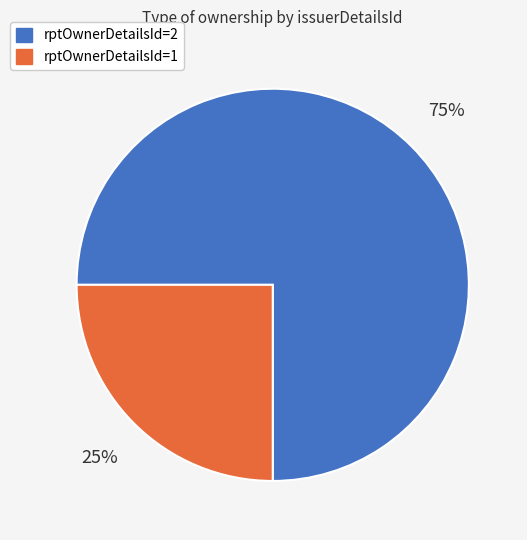

Which category accounts for the majority?

rptOwnerDetailsId=2